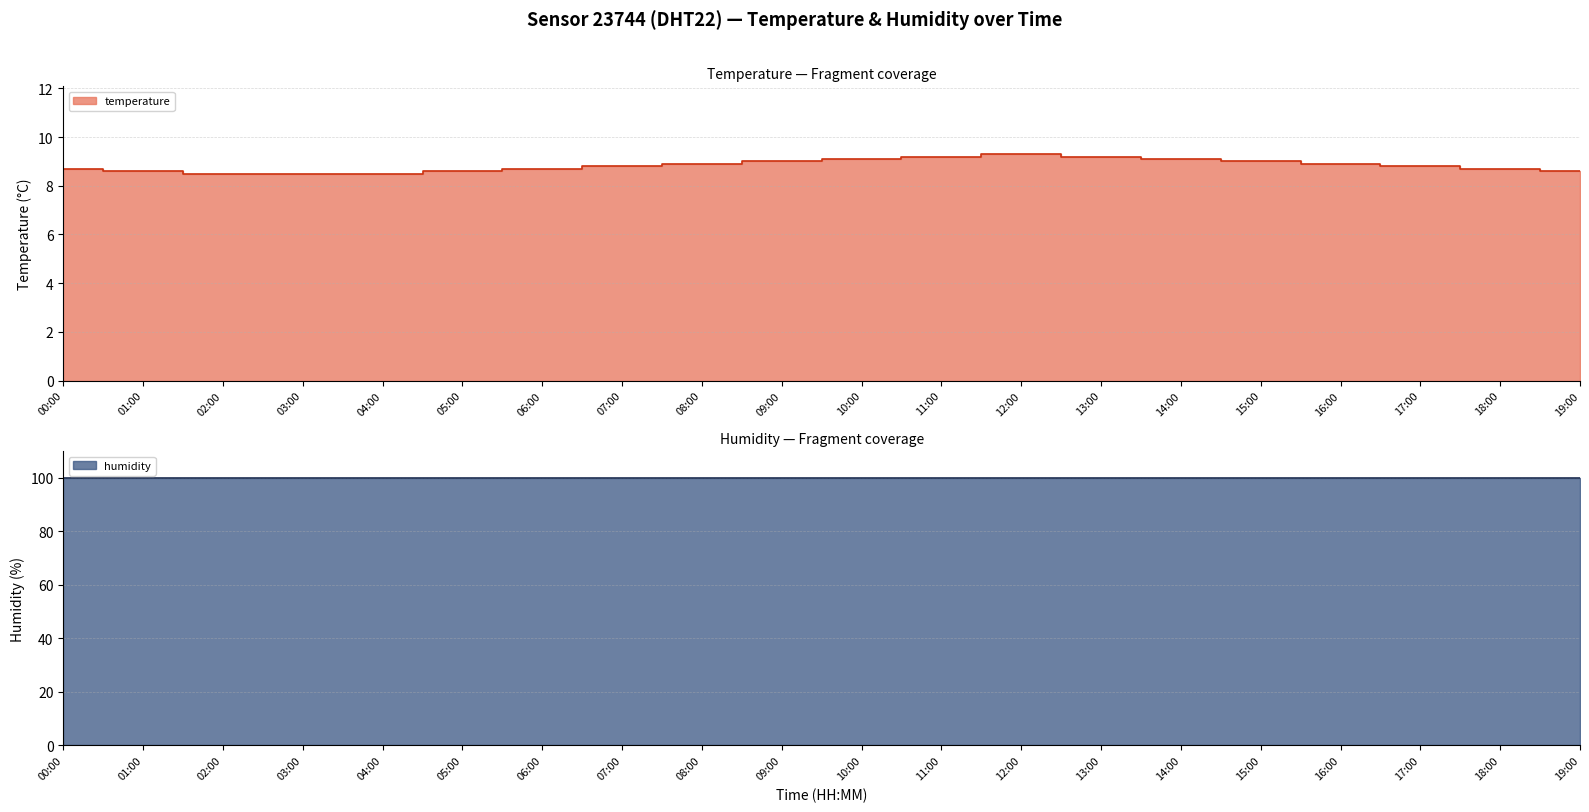

Reading left to right, extract all data points from this chart.

8.7	8.6	8.5	8.5	8.5	8.6	8.7	8.8	8.9	9.0	9.1	9.2	9.3	9.2	9.1	9.0	8.9	8.8	8.7	8.6